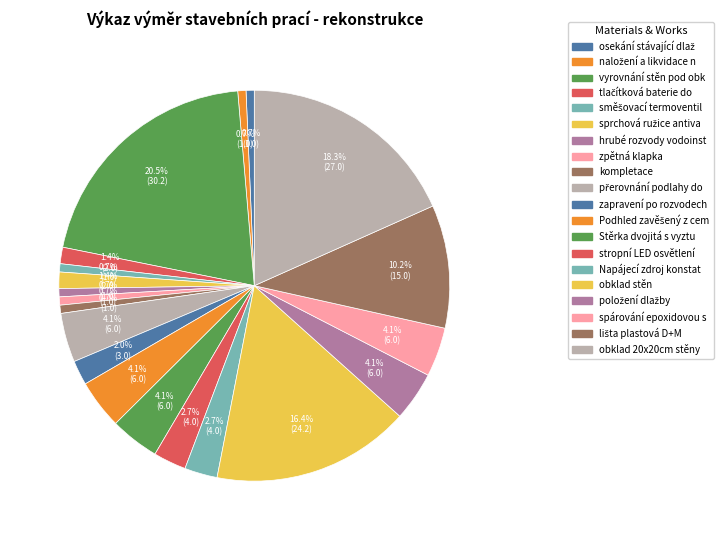

Which slice is the largest?

vyrovnání stěn pod obklady